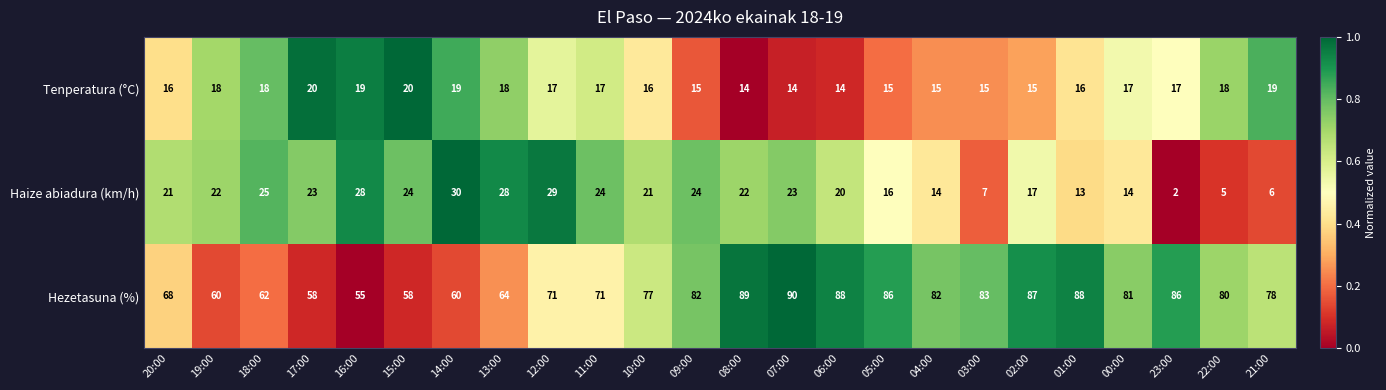

True or false: Haize abiadura (km/h) has a value of 16 at 05:00.

True